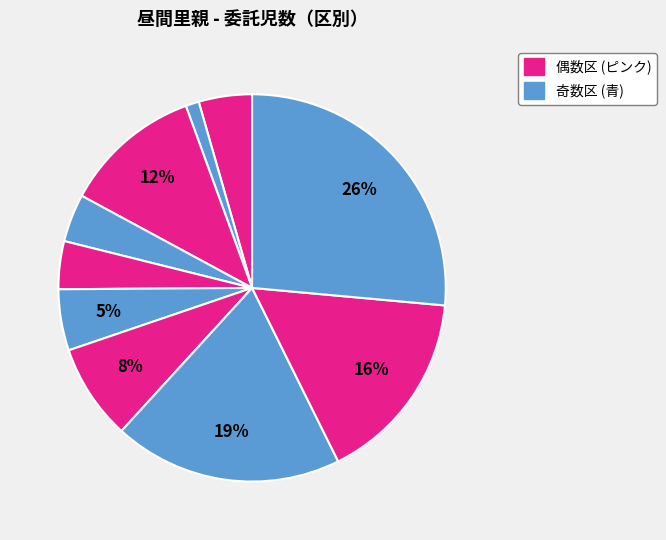

How many segments does this pie chart have?

10